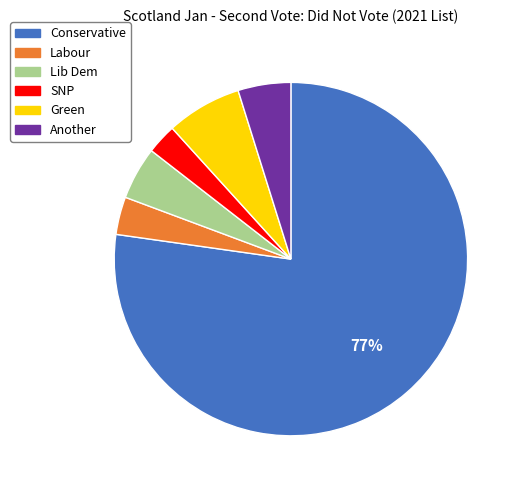

To the nearest percent, what is the difference between the largest and smallest slice percentages?

74%